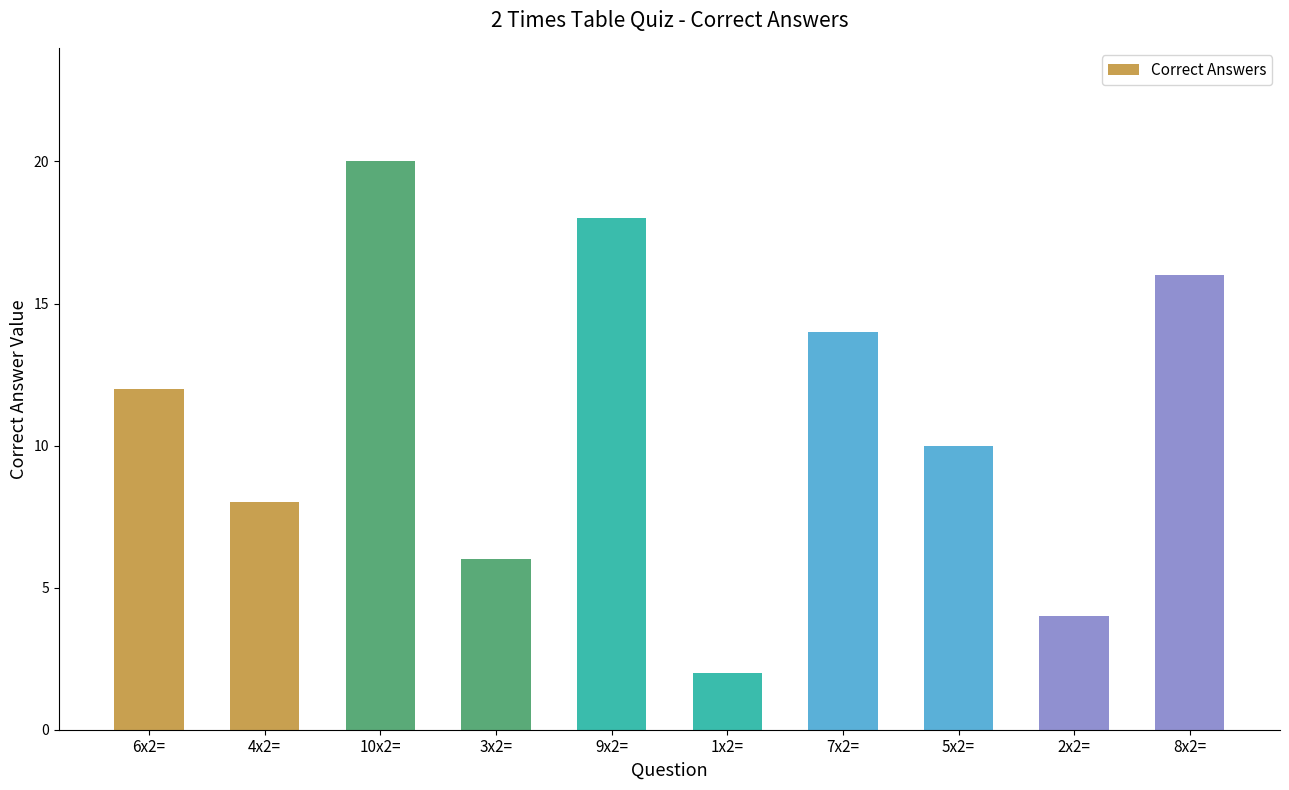

What is the ratio of the value at 2x2= to the value at 3x2=?

0.7